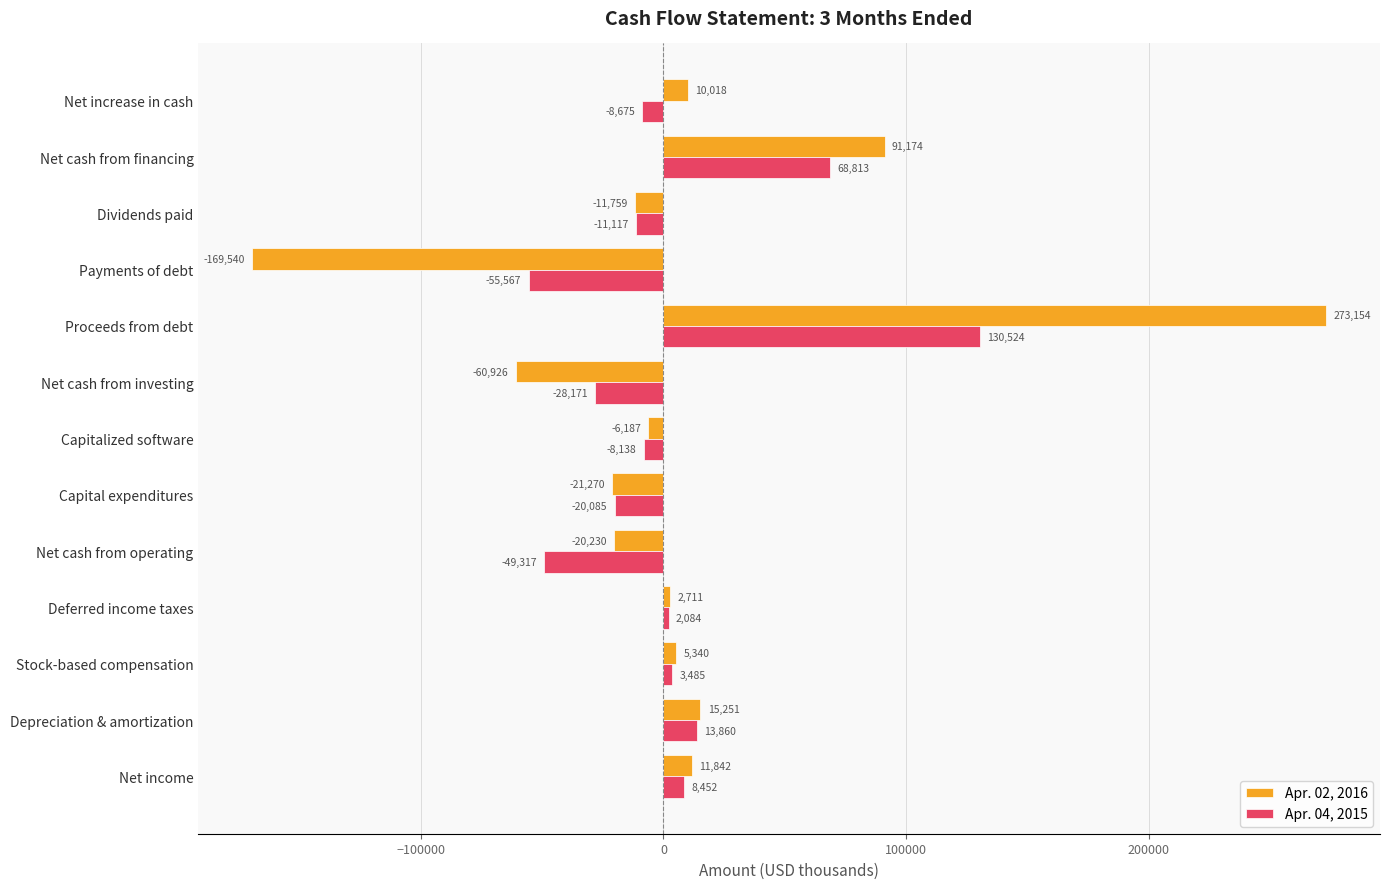

At which label does Apr. 04, 2015 reach its peak?

Proceeds from debt